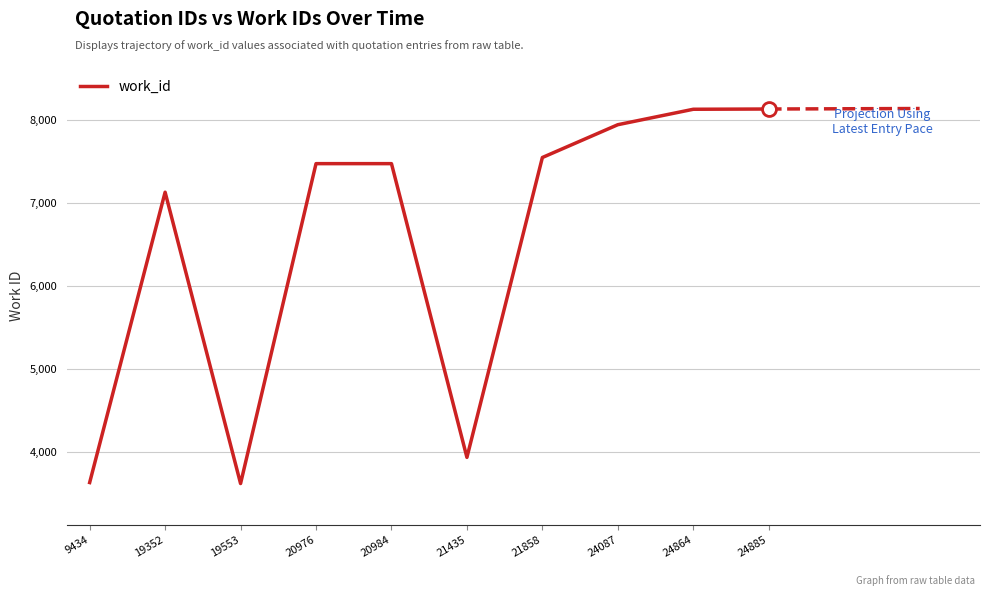

Read the value at 20984, to the nearest 50.

7500